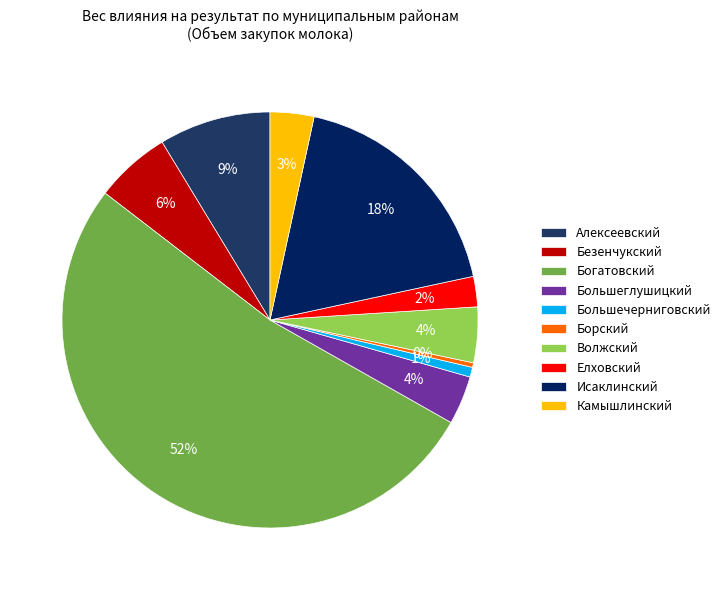

Which category has the smallest portion of the pie?

Борский